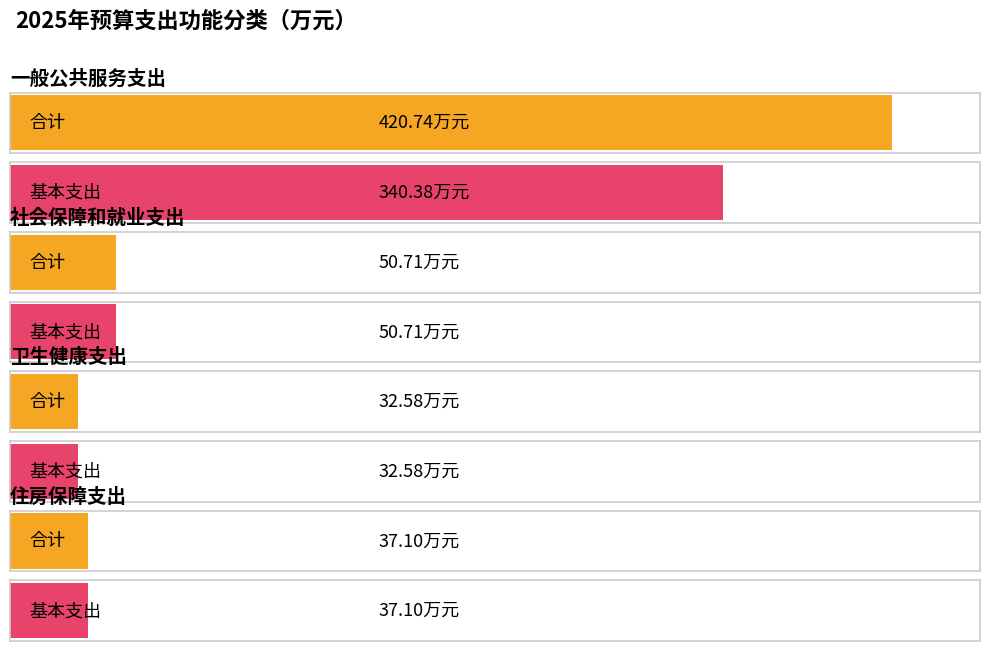

Rank the series by their average value, from lowest to highest.

基本支出, 合计